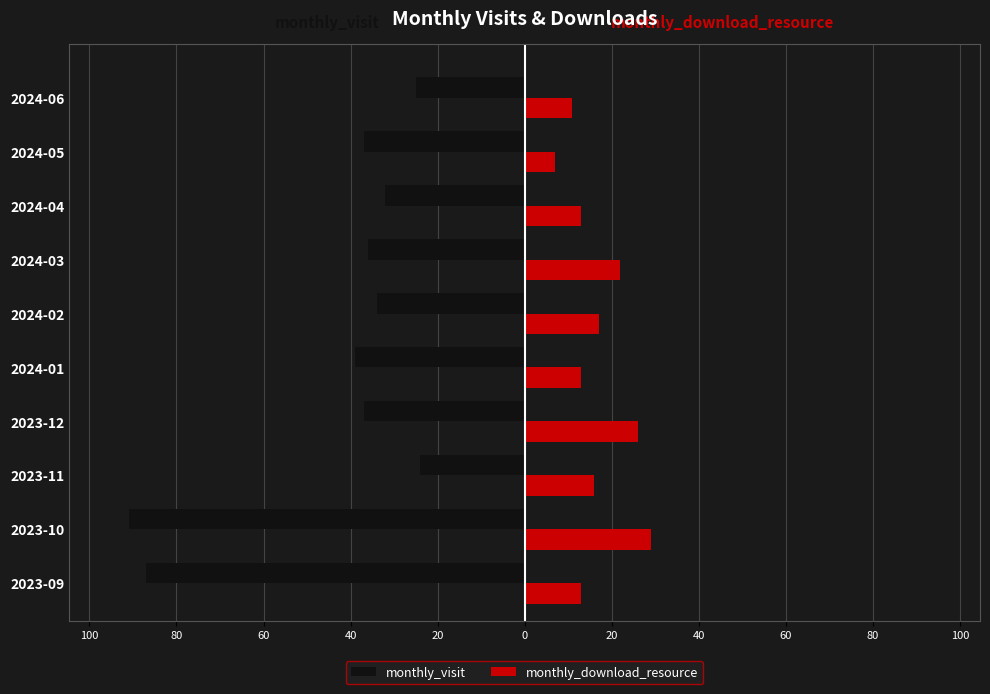

What are all the series names shown in the legend?

monthly_visit, monthly_download_resource